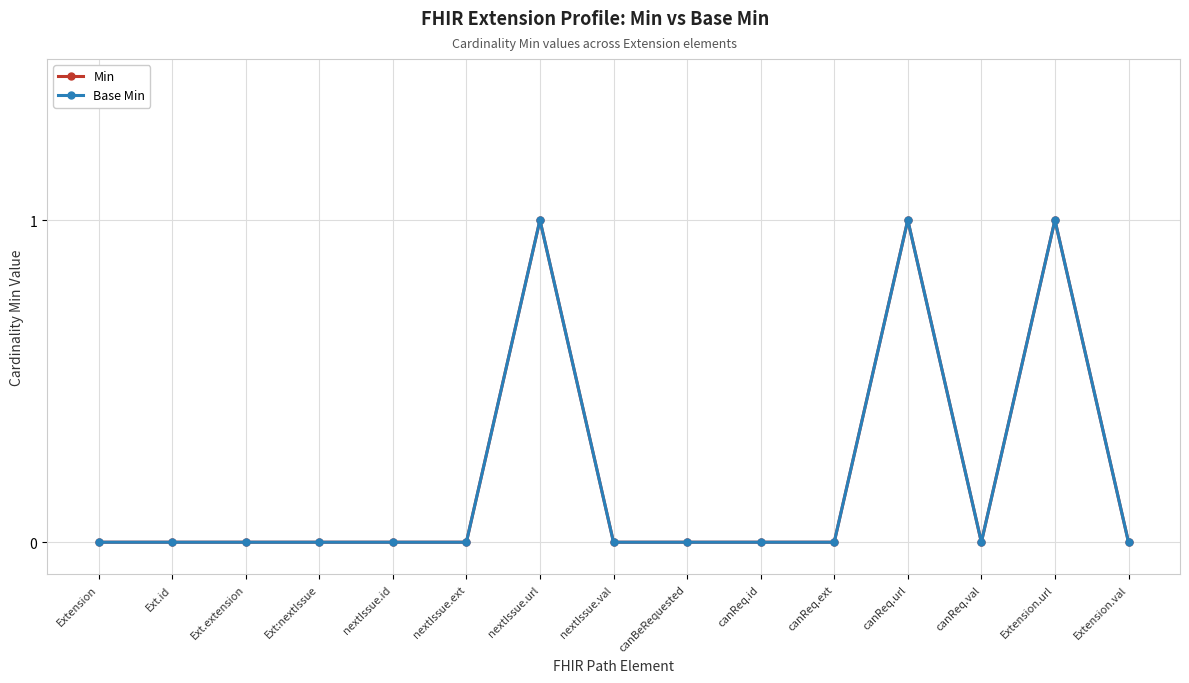

At which category does Min reach its first local peak?

nextIssue.url